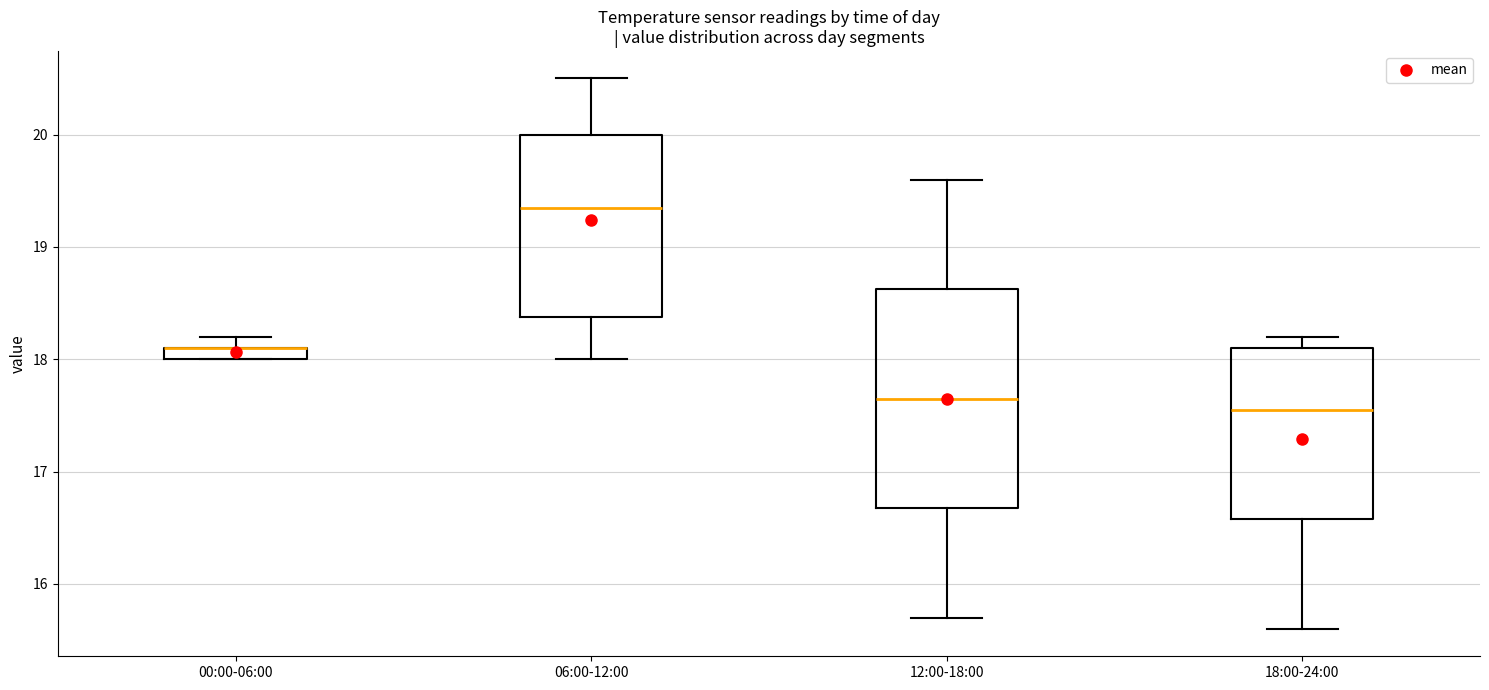

Which box is the tallest, from its lower edge to its upper edge?

12:00-18:00